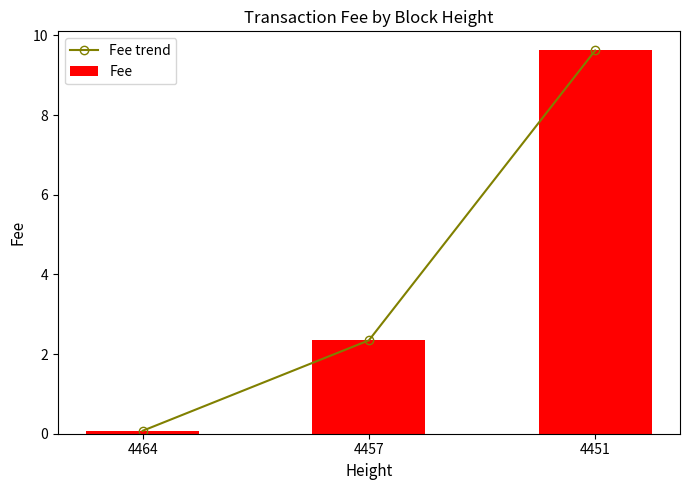

Reading left to right, transcribe all the data shown in this chart.

Fee trend: 0.1	2.3	9.6
Fee: 0.1	2.3	9.6